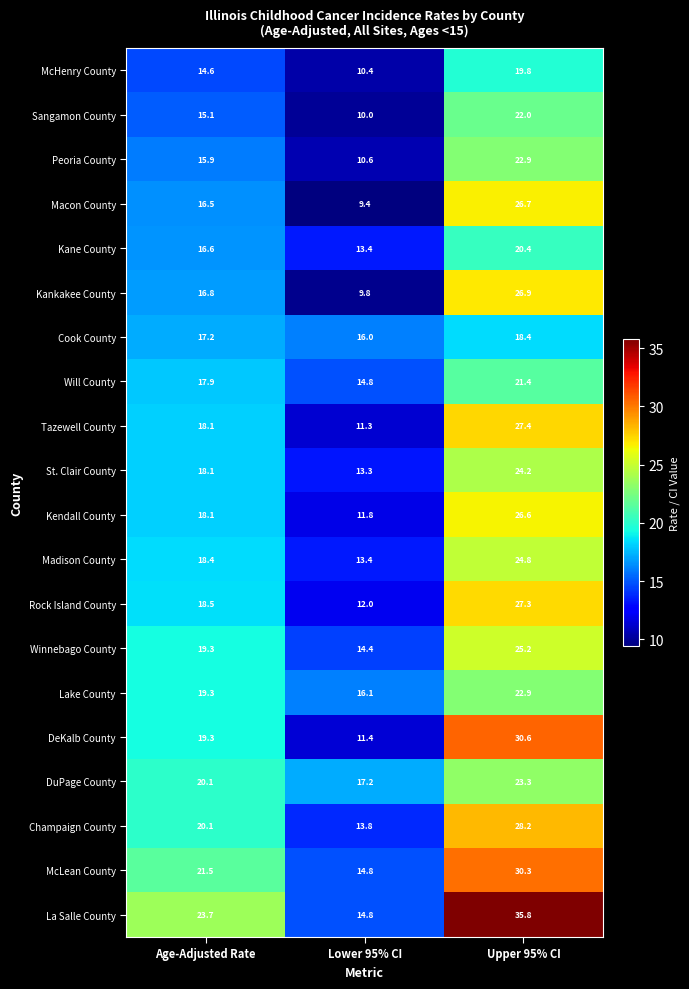

Count the number of data series in this chart.

20